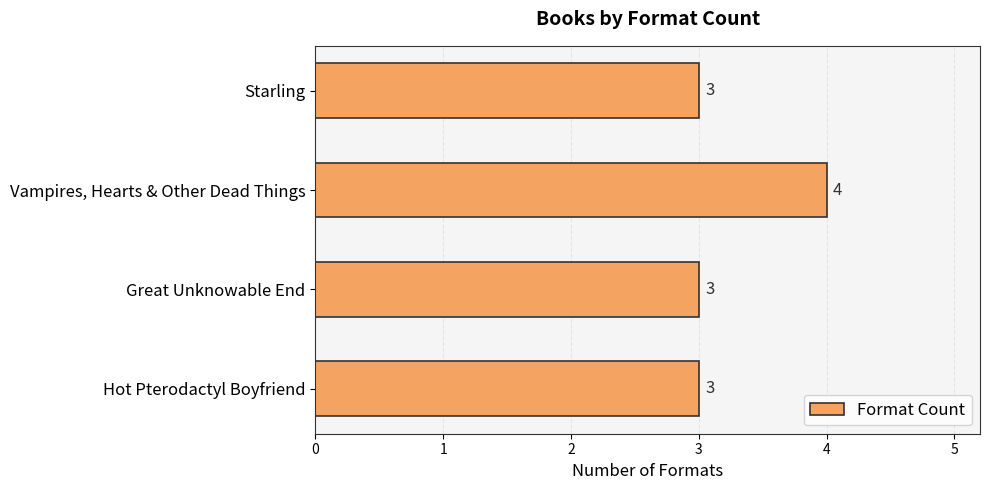

Approximately how many times larger is the value at Vampires, Hearts & Other Dead Things compared to Starling?

1.3